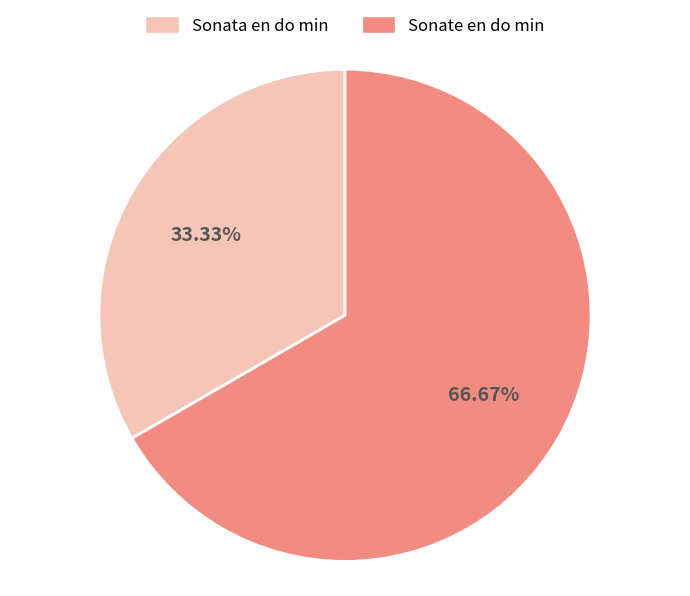

What is the smallest slice in the pie chart?

Sonata en do min